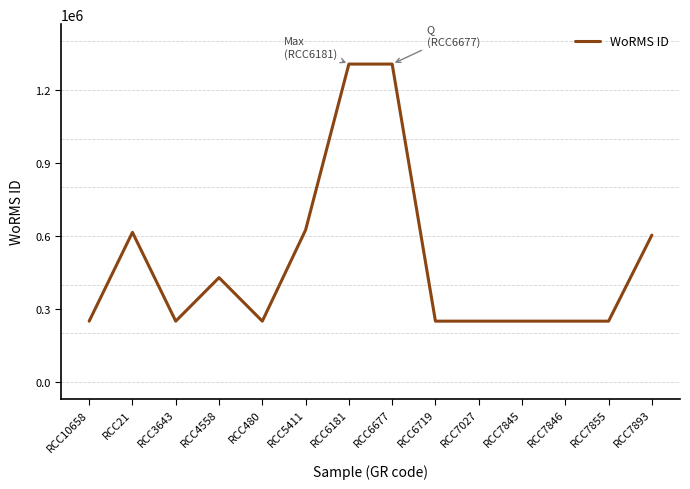

What is the difference between the maximum and minimum values?

1056326